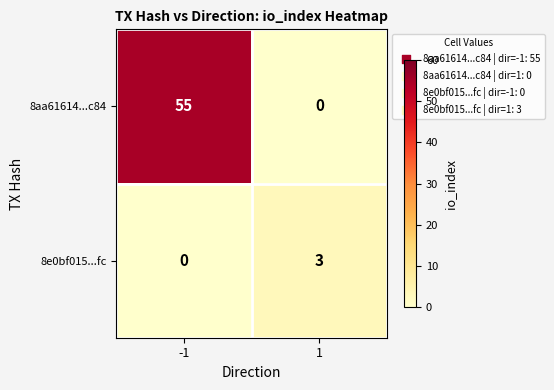

Rank the series by their maximum value, from highest to lowest.

8aa61614...c84, 8e0bf015...fc